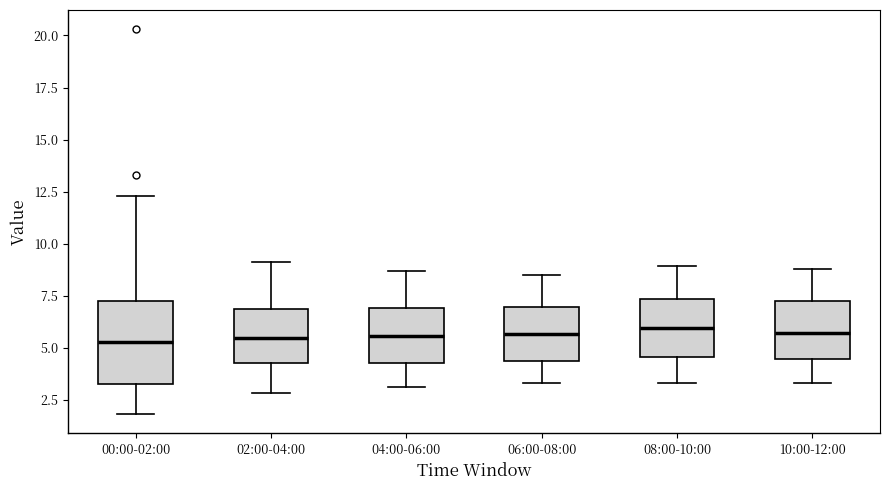

Comparing the boxes themselves (not the whiskers), which one is the tallest?

00:00-02:00